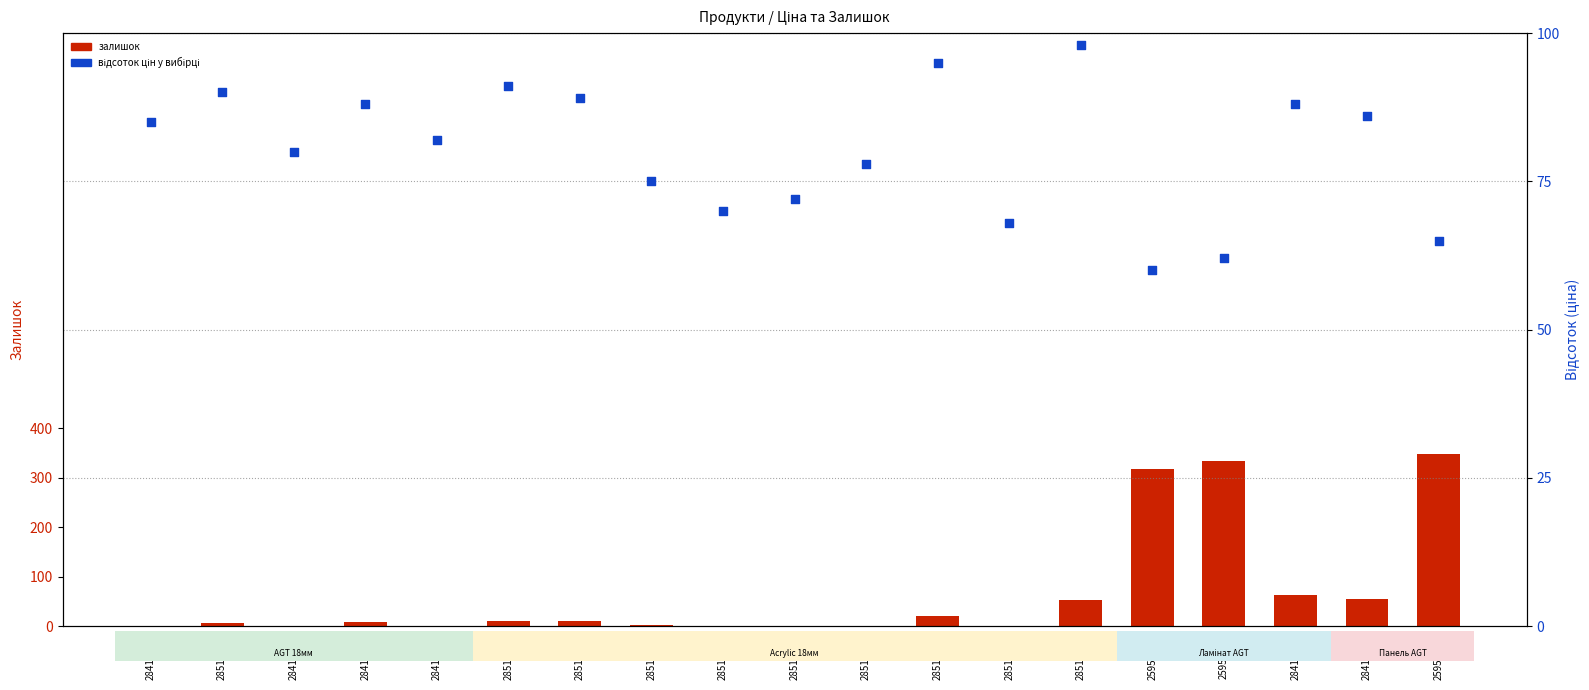

At which category is the sum across all series the highest?

259552189